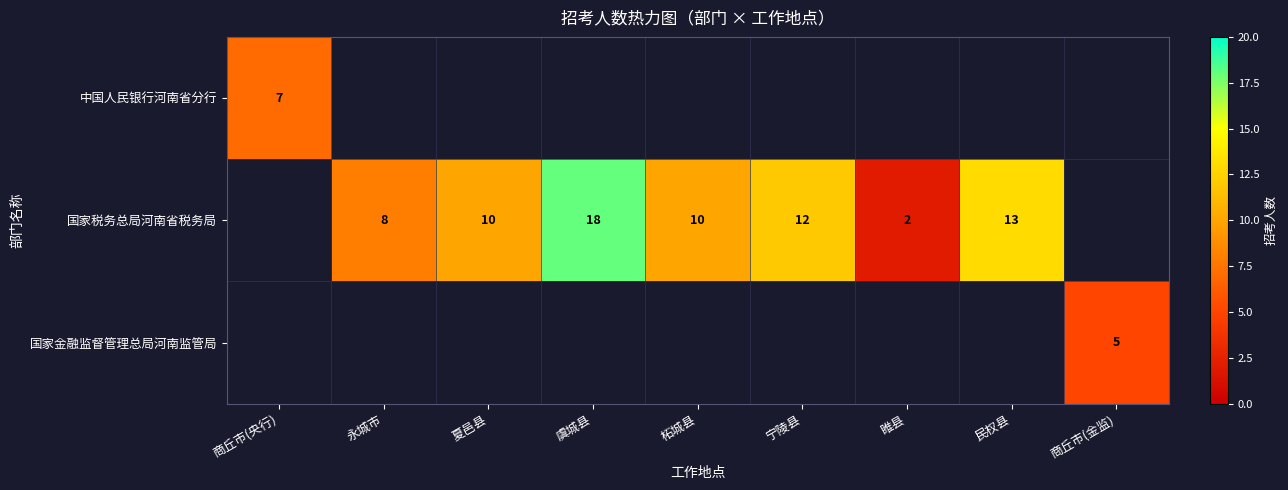

Count the number of data series in this chart.

3